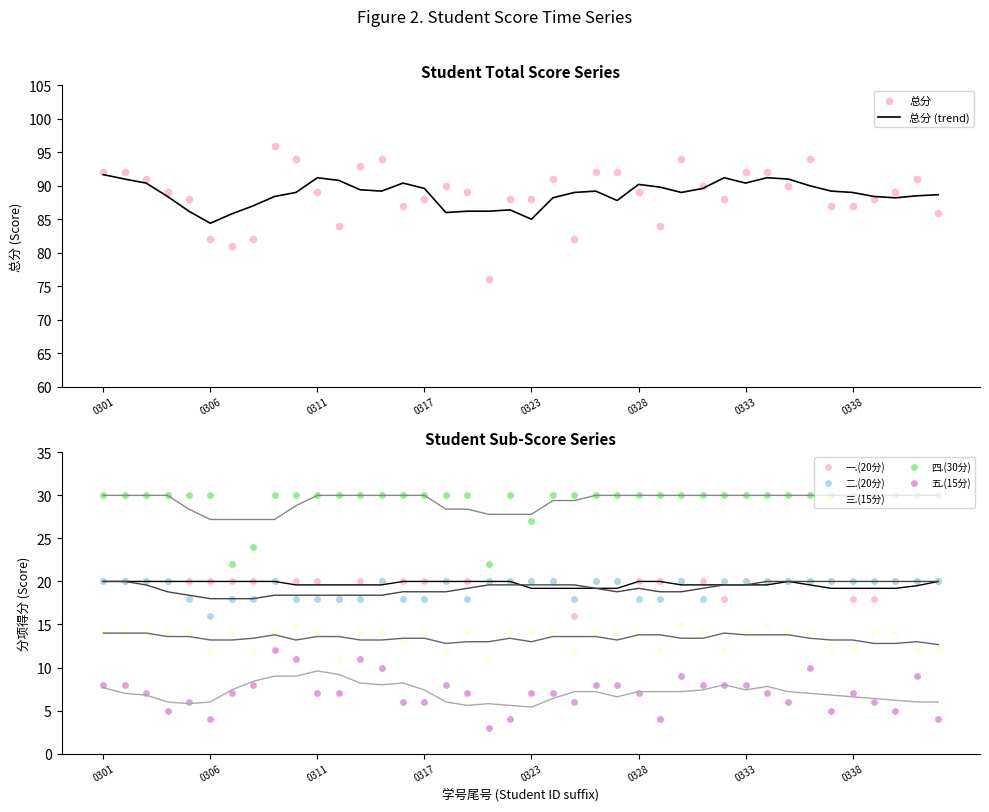

Which series contains the lowest Y value?

五.(15分)